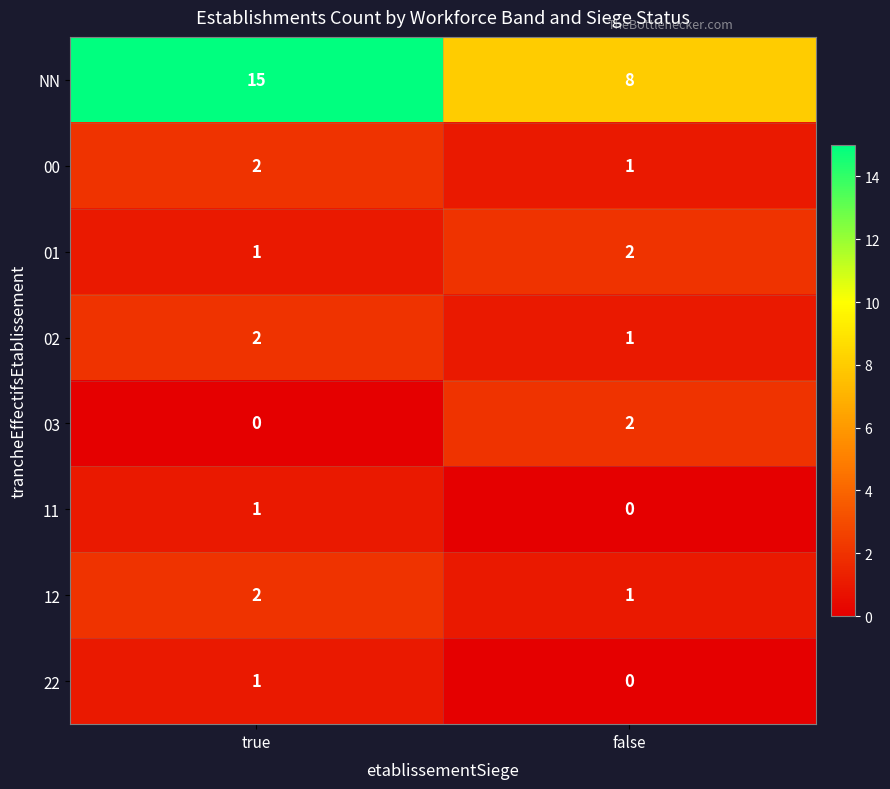

Reading left to right, extract all data points from this chart.

NN: true=15	false=8
00: true=2	false=1
01: true=1	false=2
02: true=2	false=1
03: true=0	false=2
11: true=1	false=0
12: true=2	false=1
22: true=1	false=0